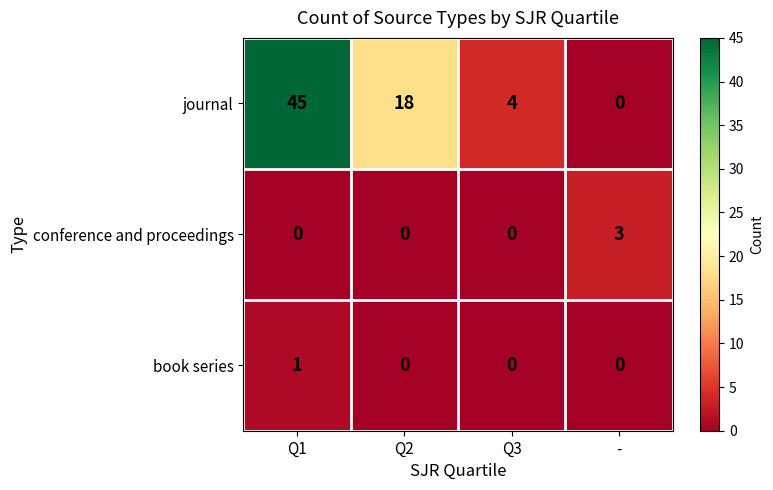

Which series has the largest range (max minus min)?

journal